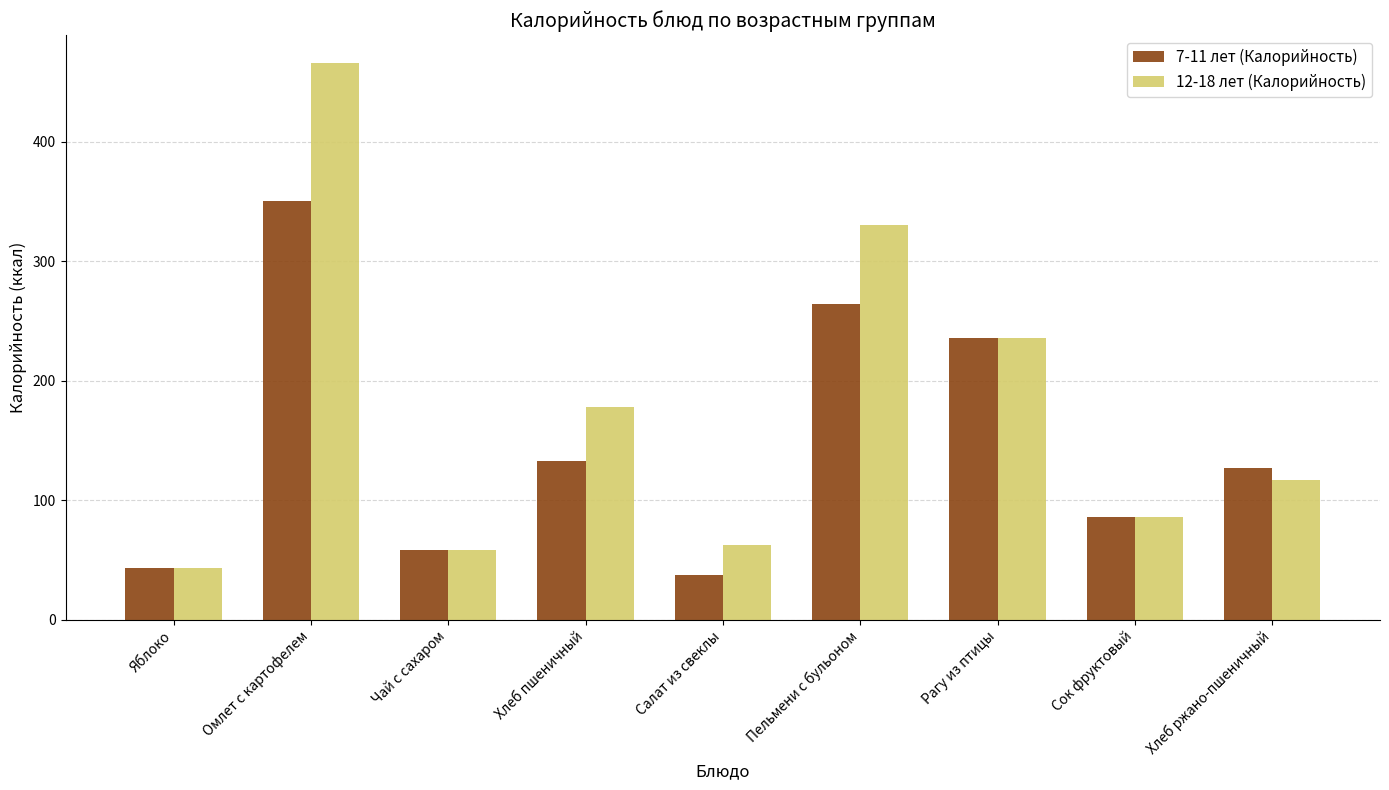

List the series in order of their overall mean, highest first.

12-18 лет (Калорийность), 7-11 лет (Калорийность)